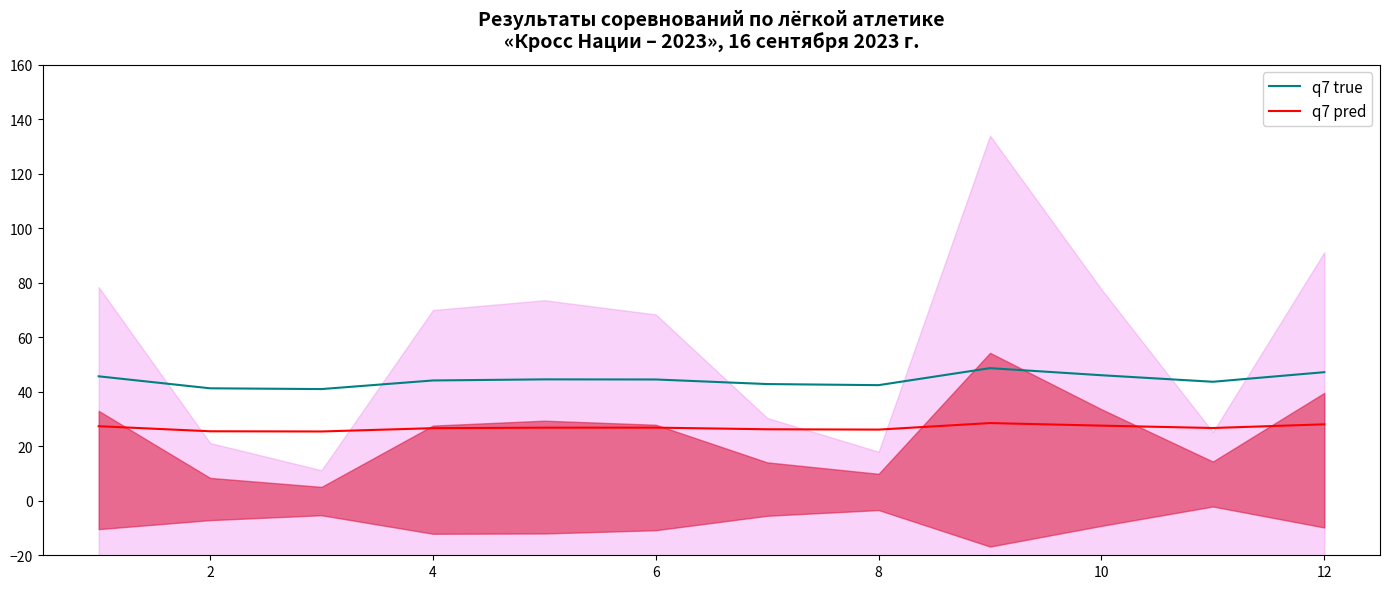

What is the highest value of the q7 pred series?

28.5